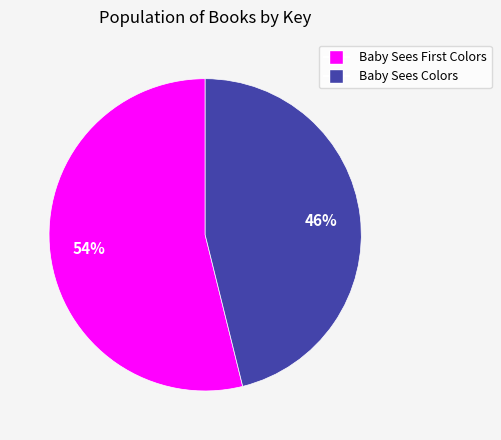

The Baby Sees Colors slice represents 46% of the pie. True or false?

True